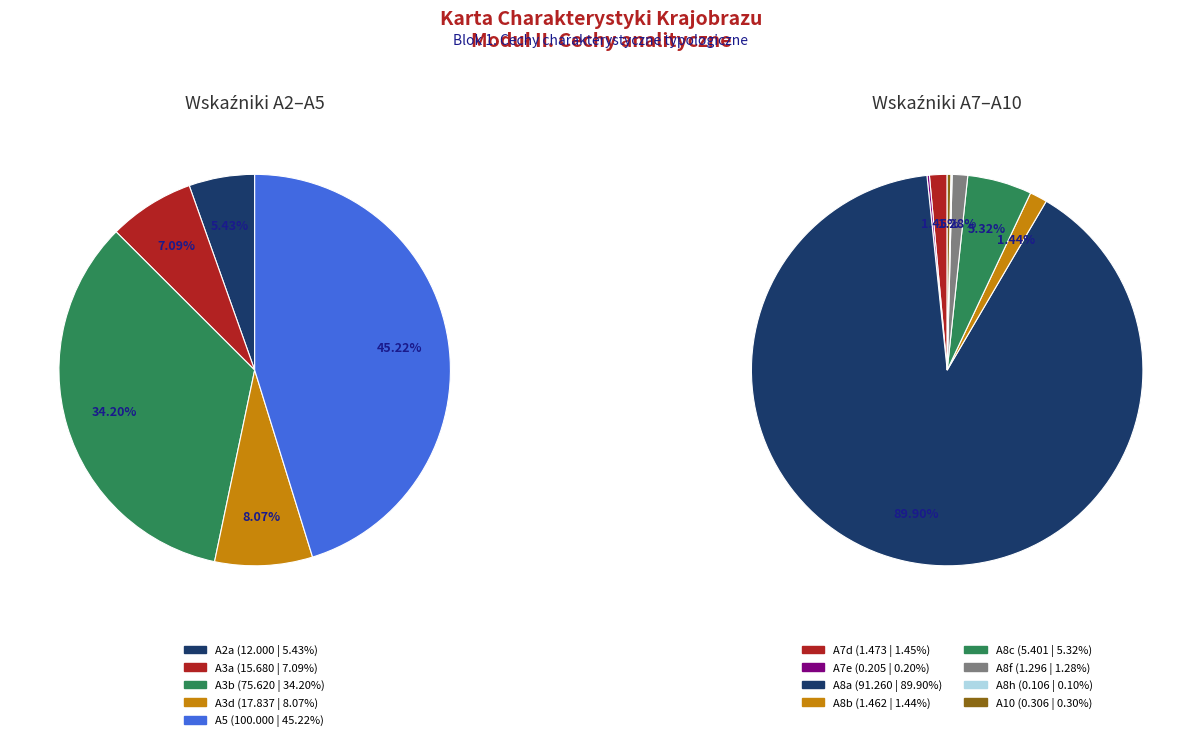

Rank the categories by value from lowest to highest.

A8h, A7e, A10, A8f, A8b, A7d, A8c, A2a, A3a, A3d, A3b, A8a, A5